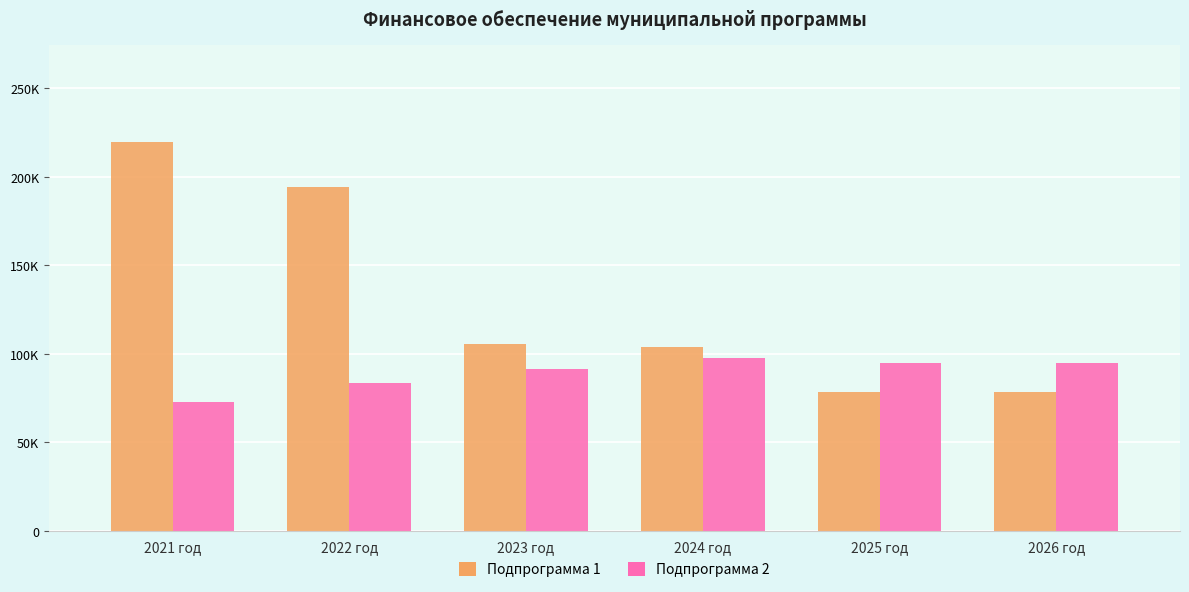

What is the label of the 6th bar from the right?

2021 год